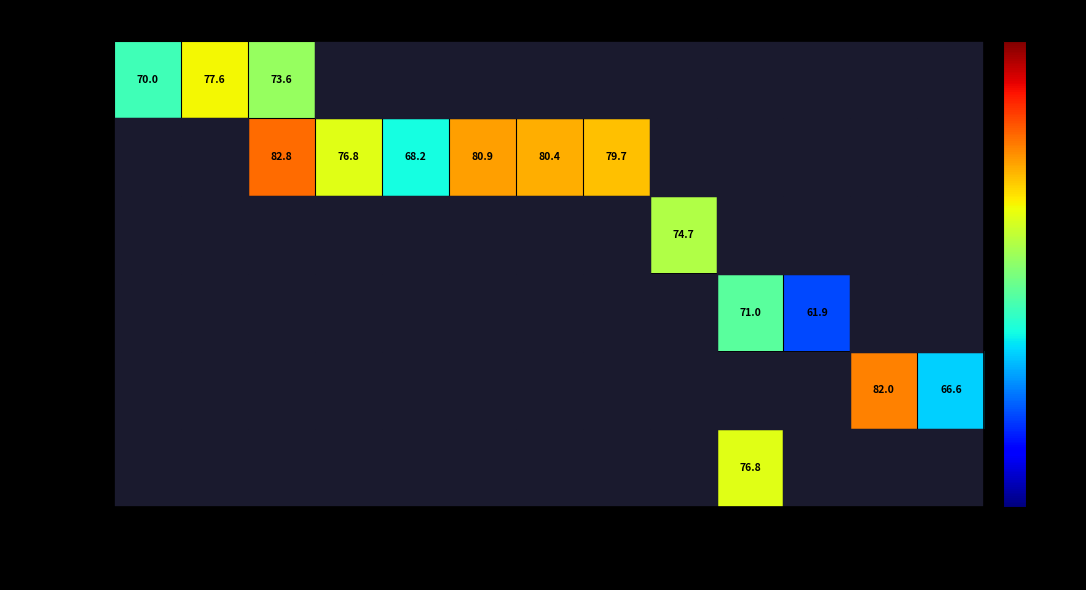

How many series are shown in this chart?

6